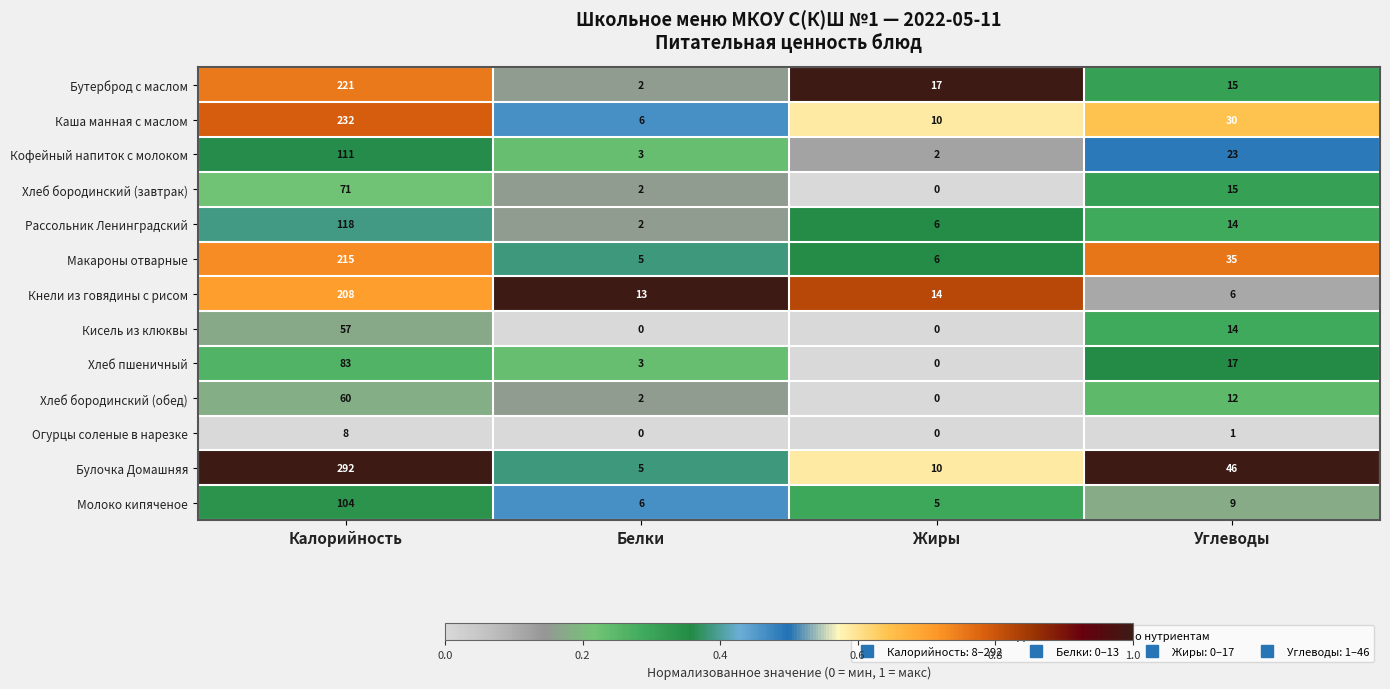

What is the spread (max minus min) of values at Жиры?

17